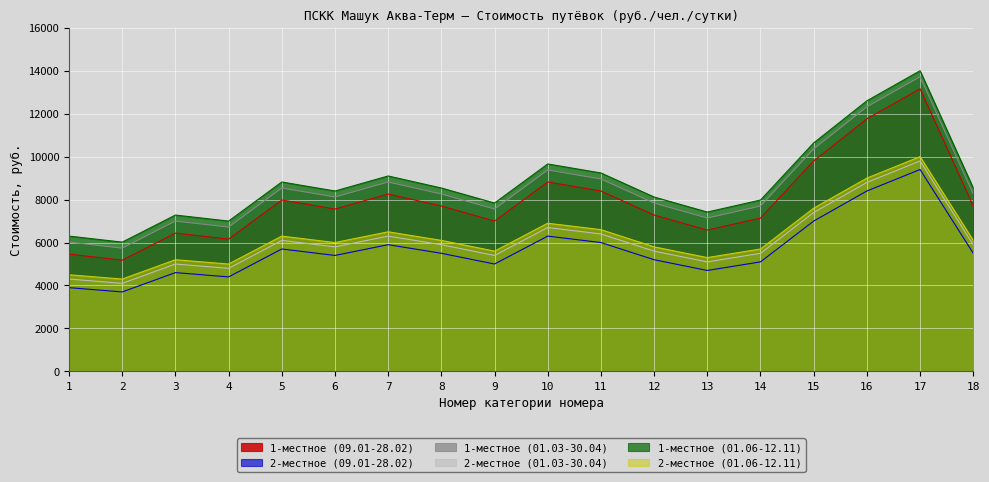

Where does the 1-местное (01.03-30.04) series first go above 8260?

5